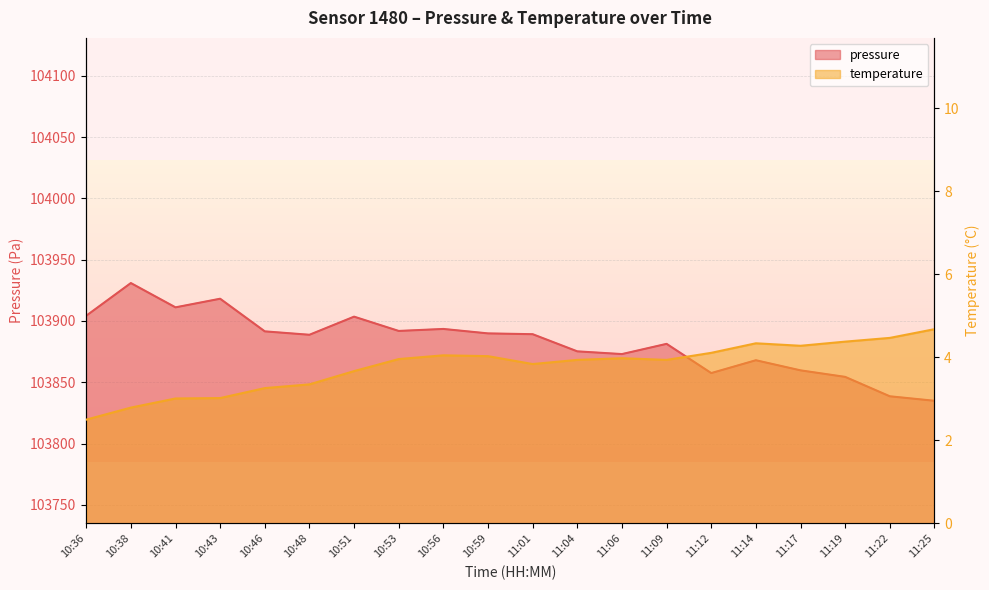

Reading left to right, list all the values displayed in this chart.

pressure: 10:36=103904.2	10:38=103930.9	10:41=103911.1	10:43=103918.1	10:46=103891.5	10:48=103888.7	10:51=103903.5	10:53=103891.8	10:56=103893.4	10:59=103889.8	11:01=103889.2	11:04=103875.2	11:06=103872.9	11:09=103881.3	11:12=103857.4	11:14=103867.9	11:17=103859.7	11:19=103854.3	11:22=103838.5	11:25=103834.8
temperature: 10:36=2.5	10:38=2.8	10:41=3.0	10:43=3.0	10:46=3.3	10:48=3.4	10:51=3.7	10:53=4.0	10:56=4.0	10:59=4.0	11:01=3.8	11:04=3.9	11:06=4.0	11:09=3.9	11:12=4.1	11:14=4.3	11:17=4.3	11:19=4.4	11:22=4.5	11:25=4.7